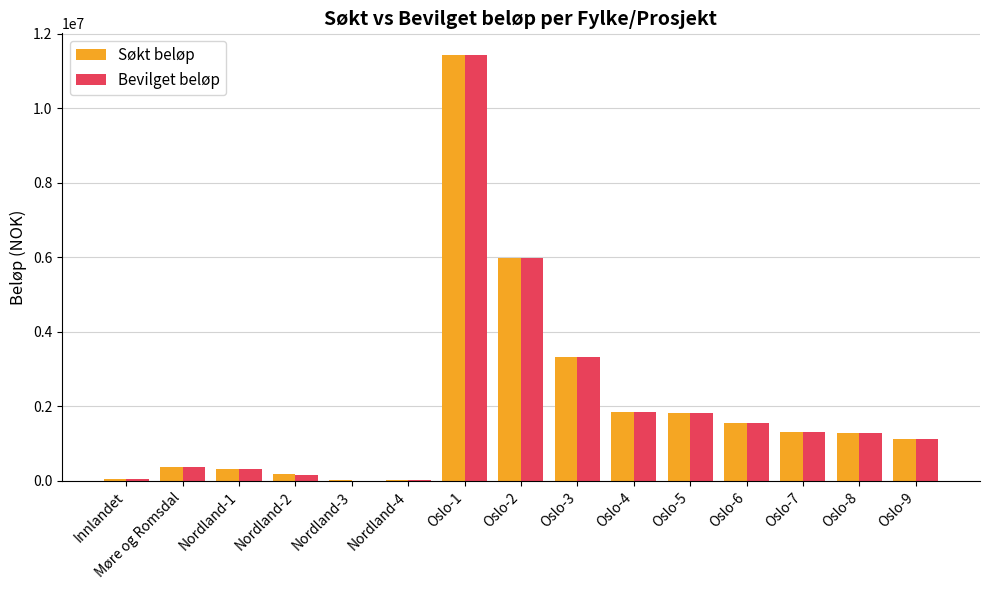

True or false: Bevilget beløp has a value of 24000 at Nordland-4.

True